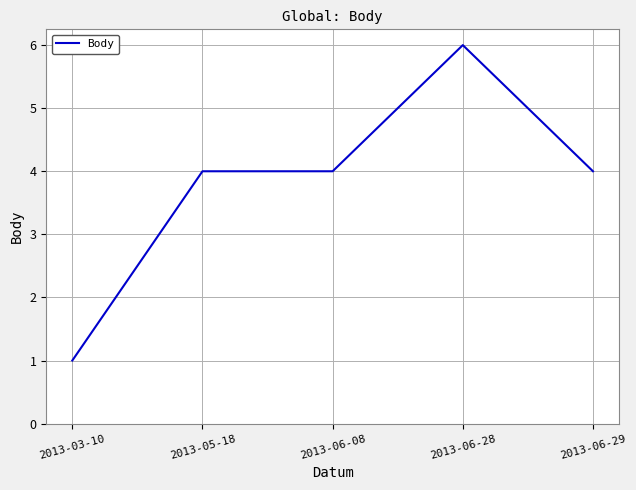

Which has a higher value, 2013-05-18 or 2013-03-10?

2013-05-18